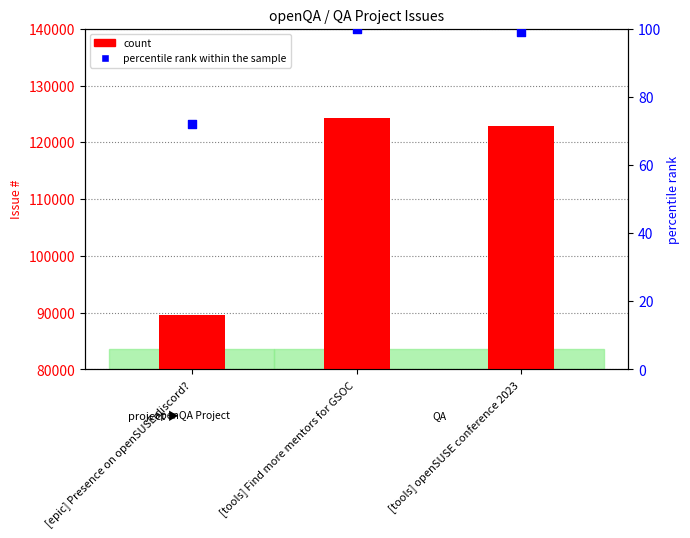

What are all the series names shown in the legend?

count, percentile rank within the sample